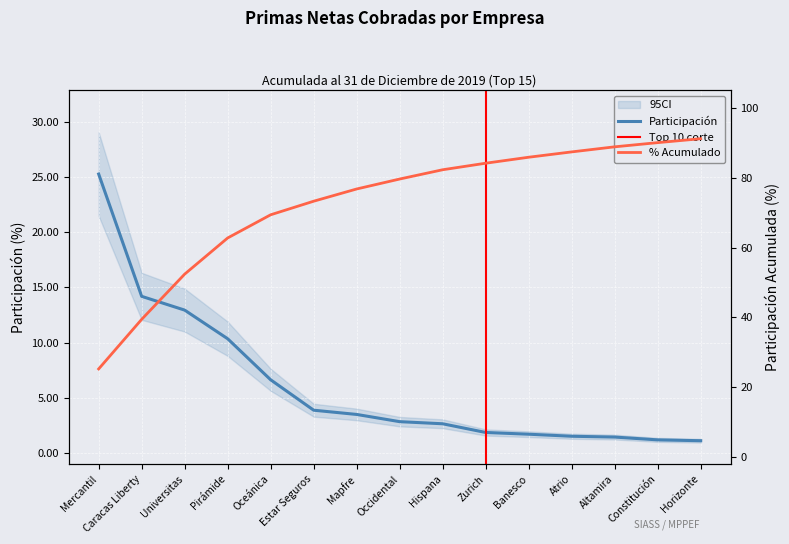

True or false: Porcentaje de Participación has more than 2 interior local peaks.

False